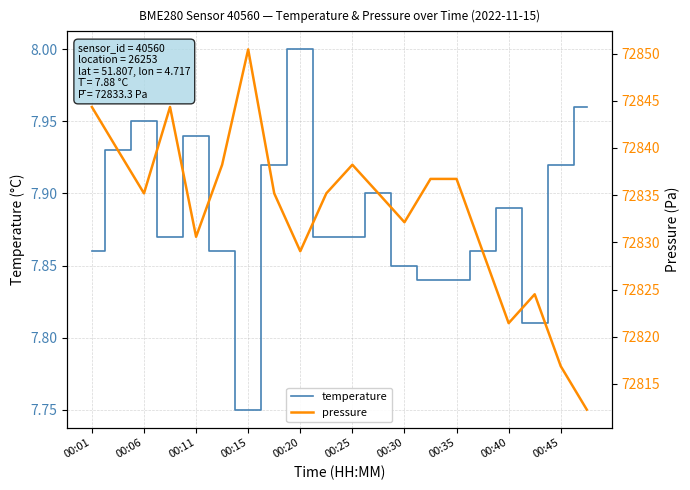

At which category does temperature reach its first local peak?

00:06